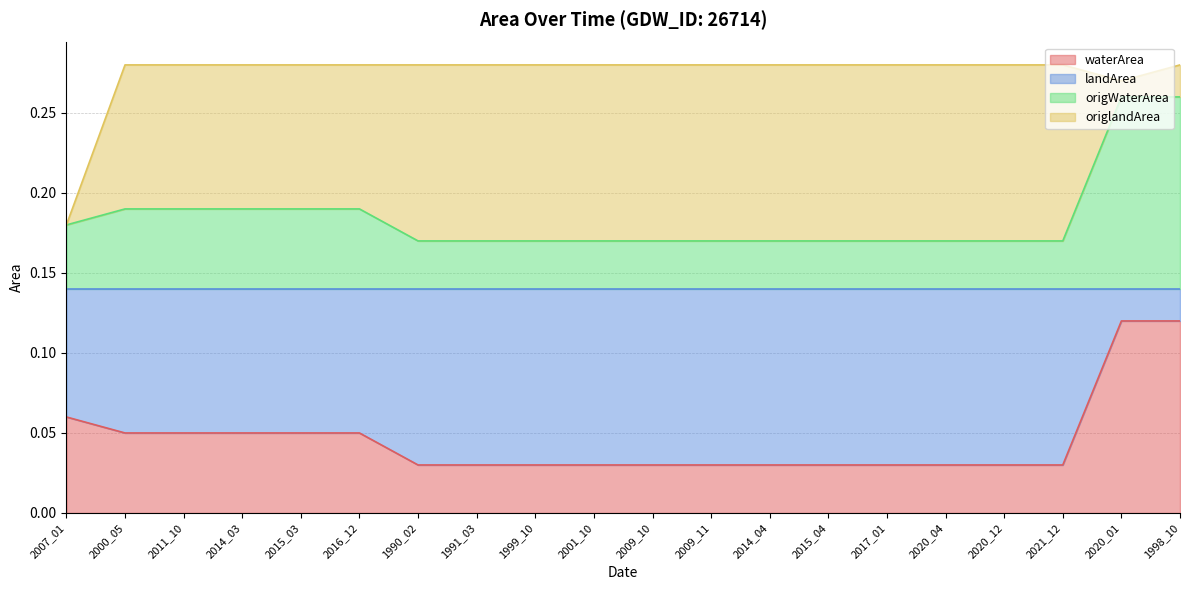

True or false: landArea and waterArea intersect in this chart.

False